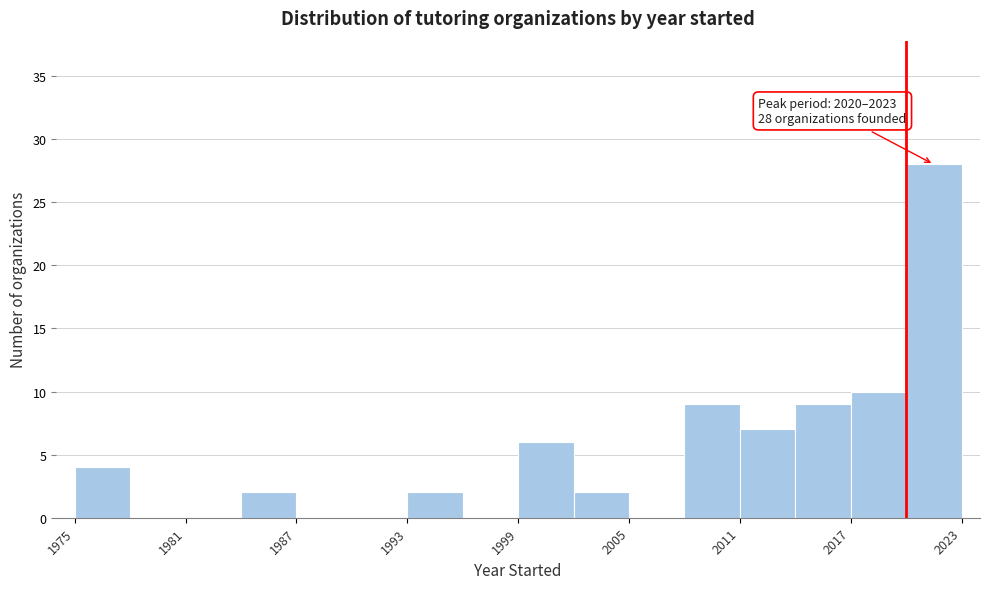

Around what value on the x-axis is the tallest bar? Give the approximate position of its centre, as read against the axis.

2022